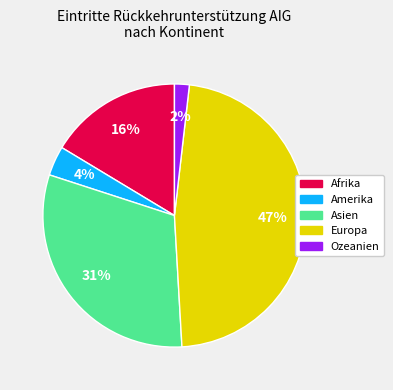

Rank the categories by value from highest to lowest.

Europa, Asien, Afrika, Amerika, Ozeanien